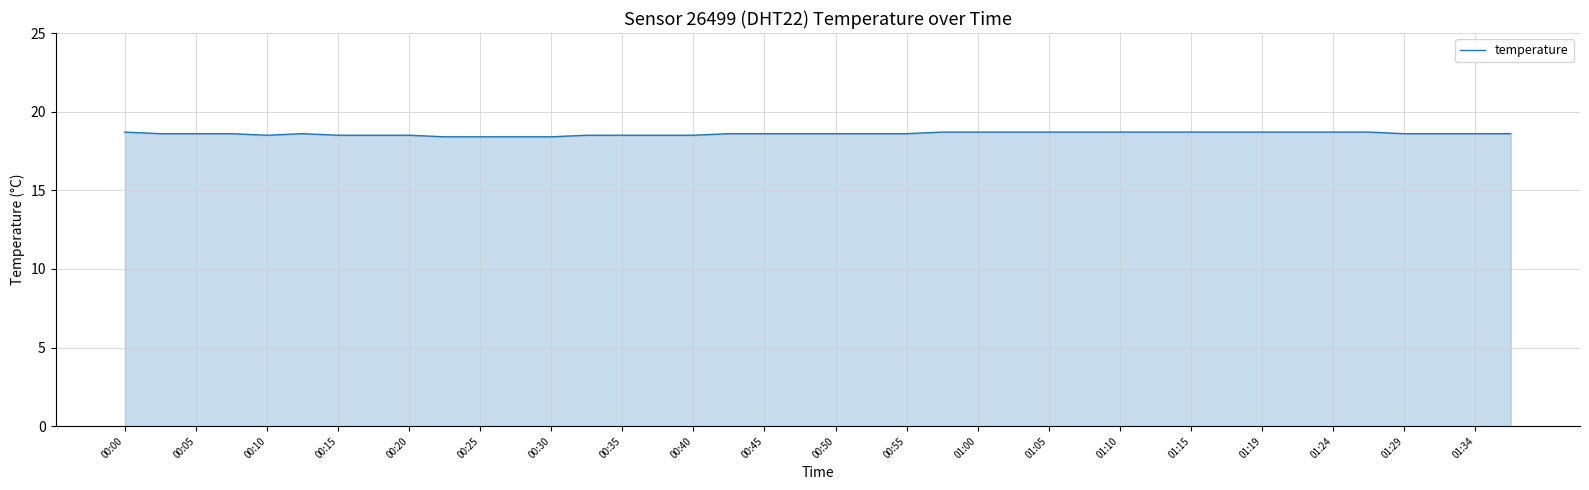

What is the minimum value shown in the chart?

18.4